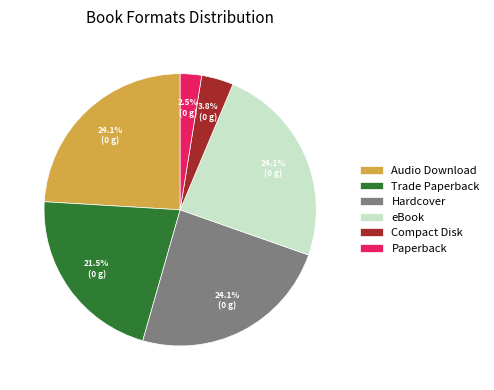

How many segments does this pie chart have?

6